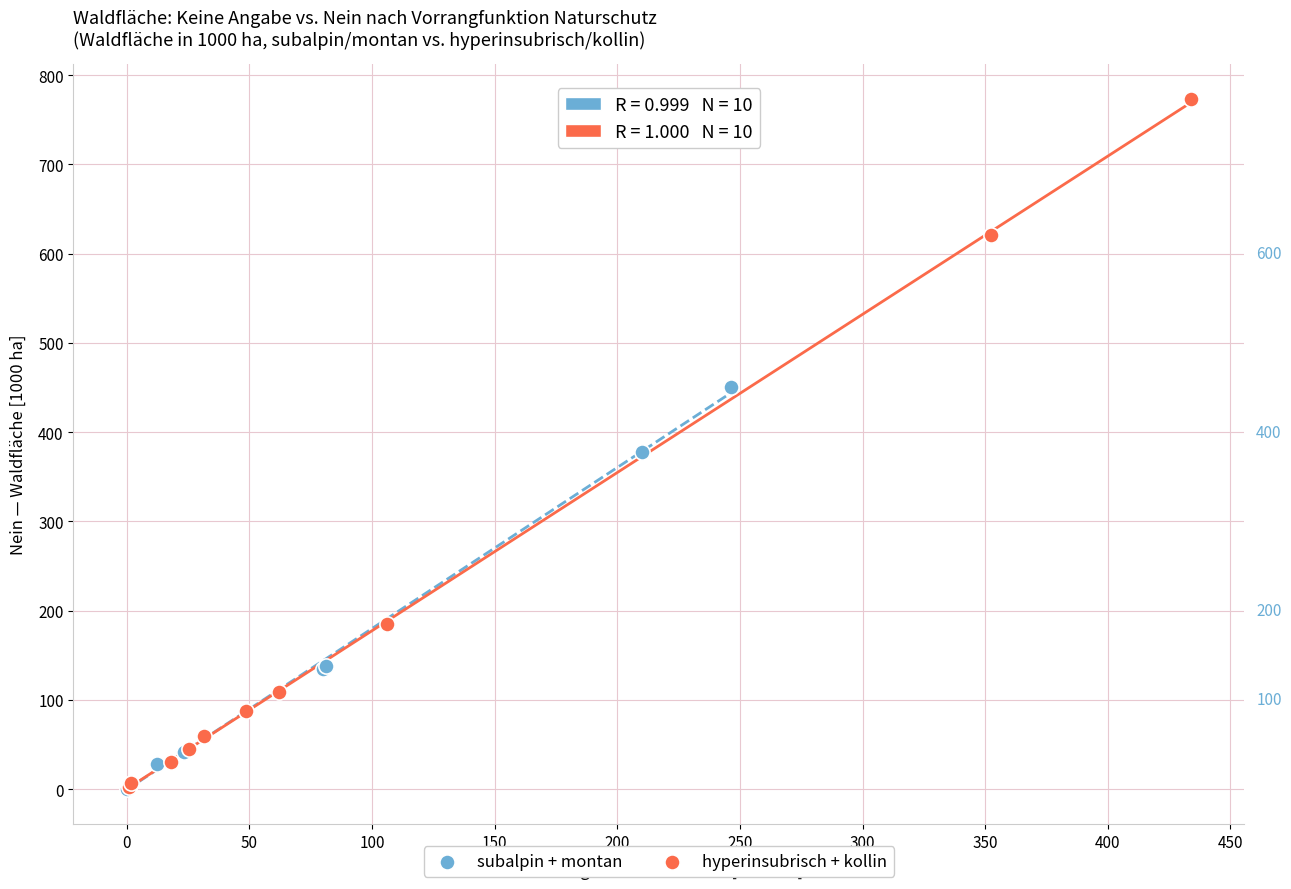

Which series contains the highest Y value?

hyperinsubrisch + kollin